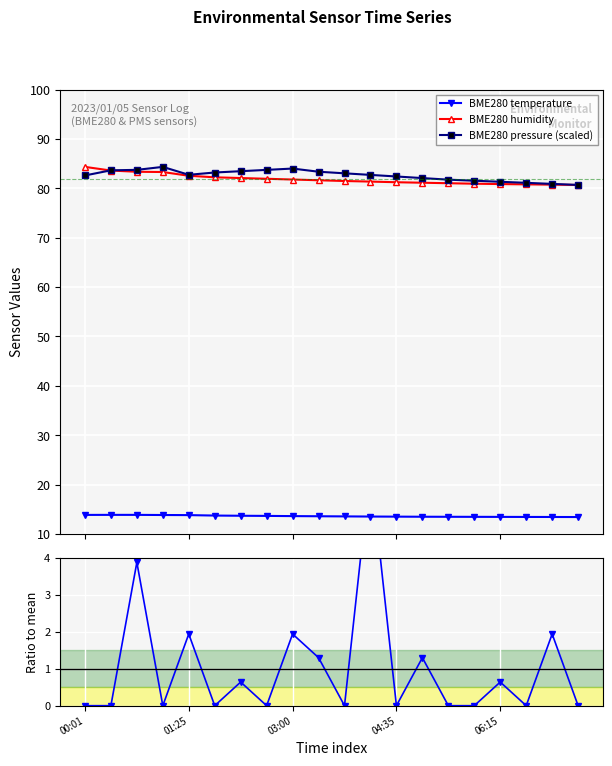

What is the maximum value for BME280 pressure (scaled)?

84.4